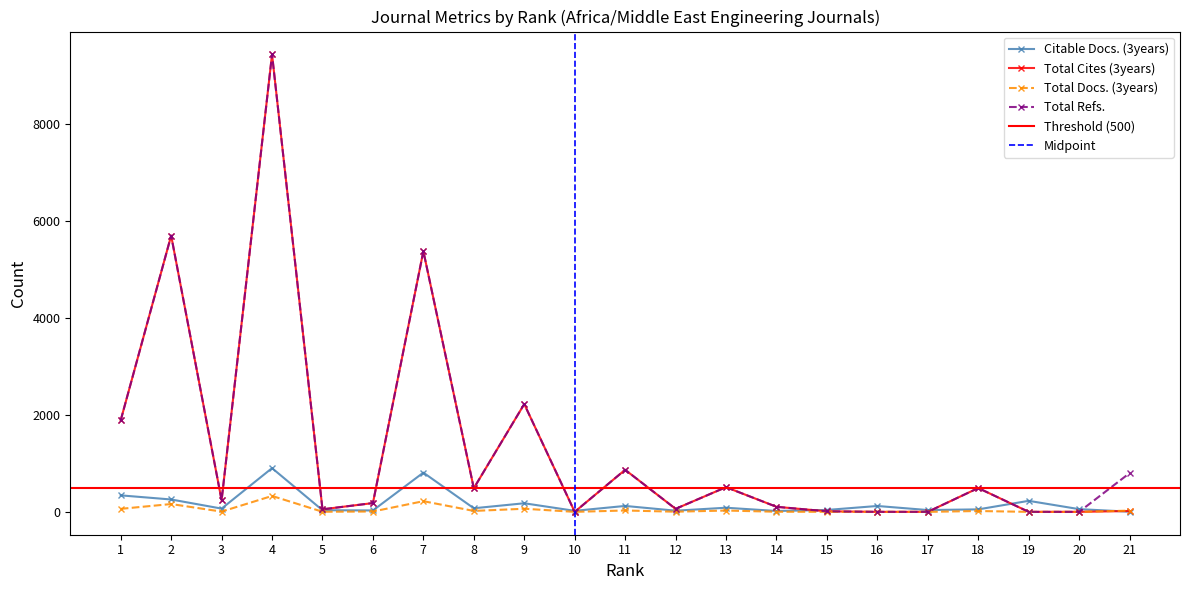

True or false: Citable Docs. (3years) and Total Cites (3years) intersect in this chart.

True